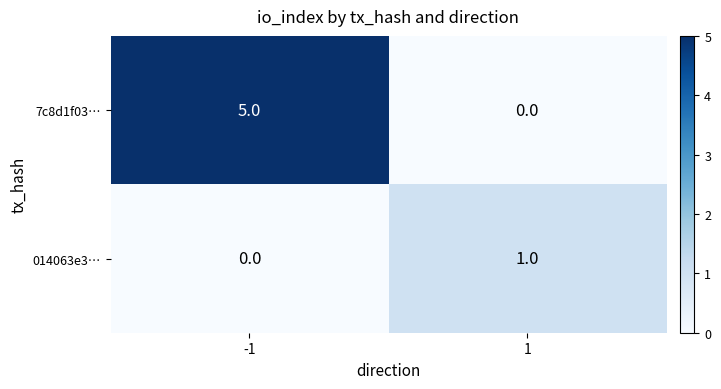

What is the maximum value shown in the chart?

5